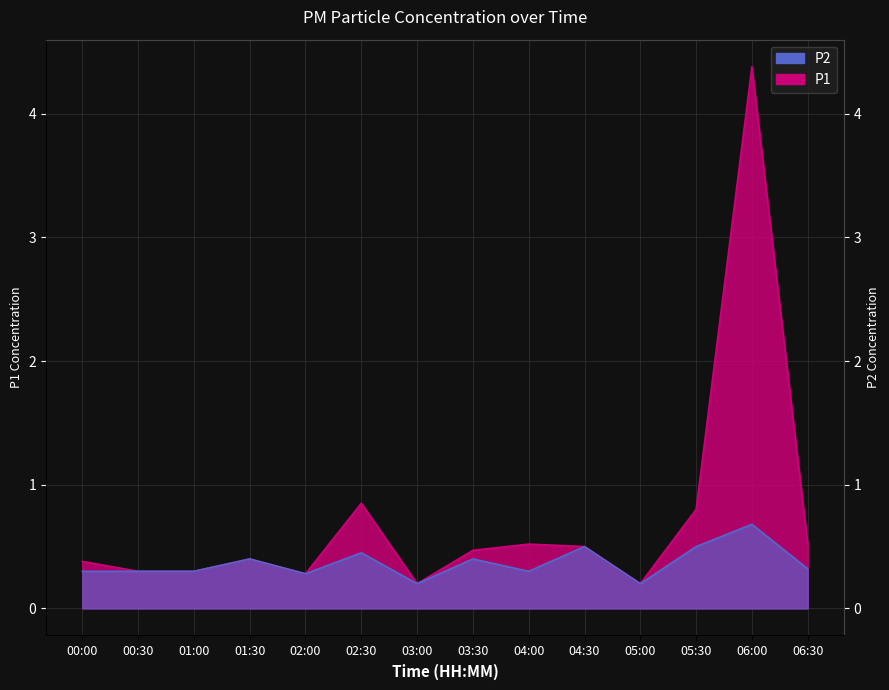

Reading left to right, what are all the values shown in this chart?

P1: 00:00=0.4	00:30=0.3	01:00=0.3	01:30=0.4	02:00=0.3	02:30=0.8	03:00=0.2	03:30=0.5	04:00=0.5	04:30=0.5	05:00=0.2	05:30=0.8	06:00=4.4	06:30=0.5
P2: 00:00=0.3	00:30=0.3	01:00=0.3	01:30=0.4	02:00=0.3	02:30=0.5	03:00=0.2	03:30=0.4	04:00=0.3	04:30=0.5	05:00=0.2	05:30=0.5	06:00=0.7	06:30=0.3